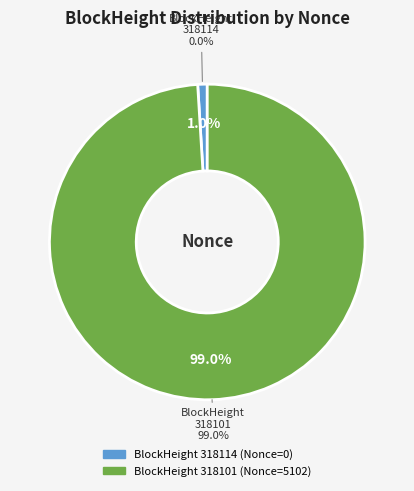

Rank the categories by value from highest to lowest.

318101, 318114